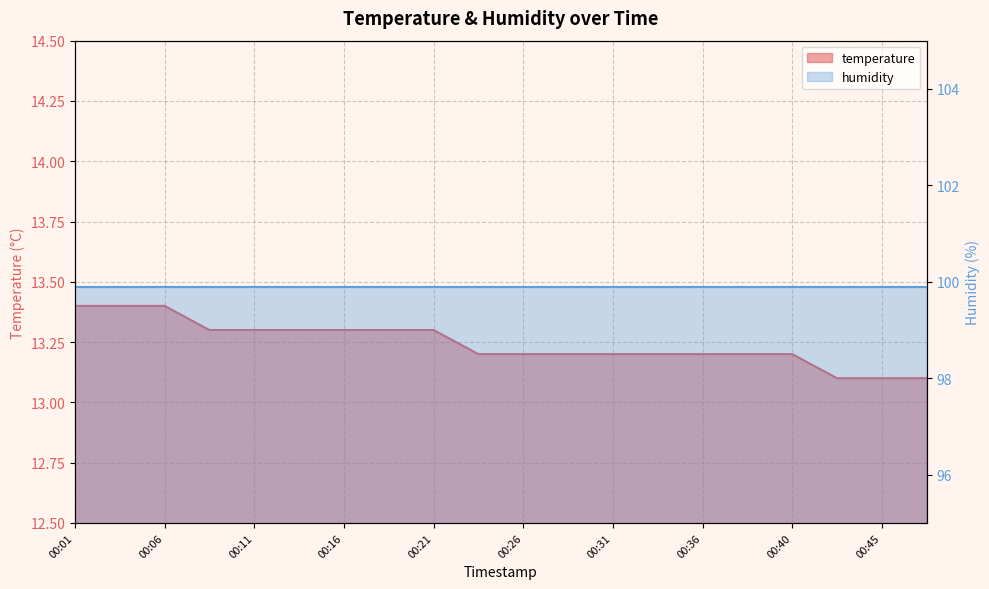

What is the minimum value shown in the chart?

13.1